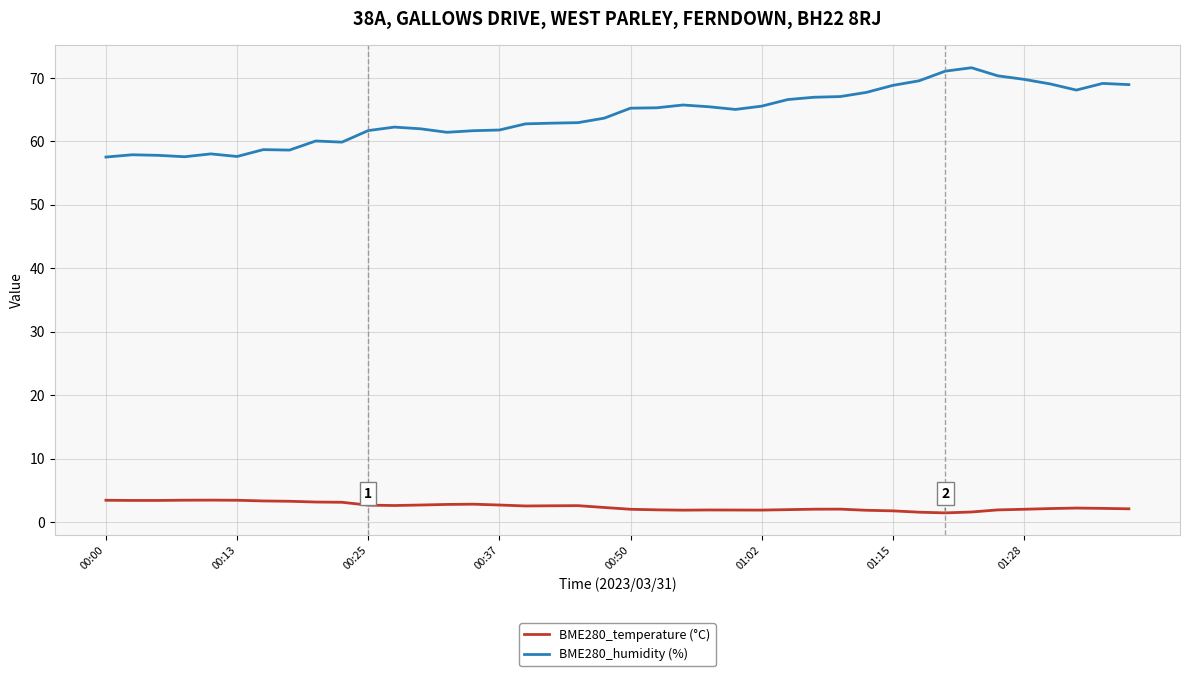

Rank the series by their maximum value, from highest to lowest.

BME280_humidity (%), BME280_temperature (°C)